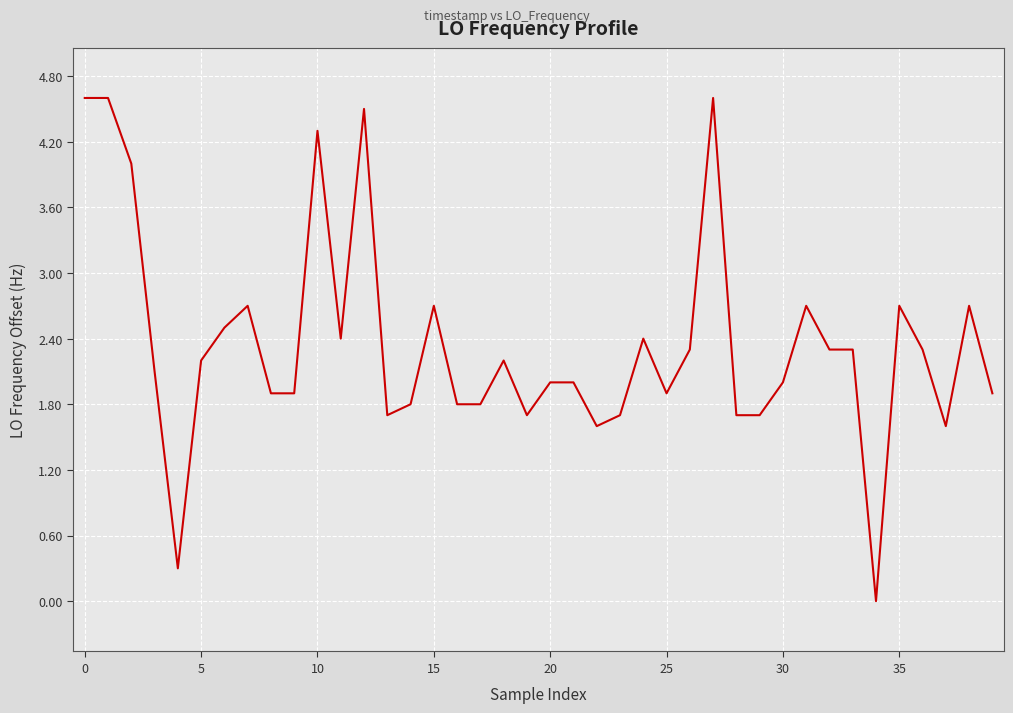

What is the difference between the maximum and minimum values?

4.6